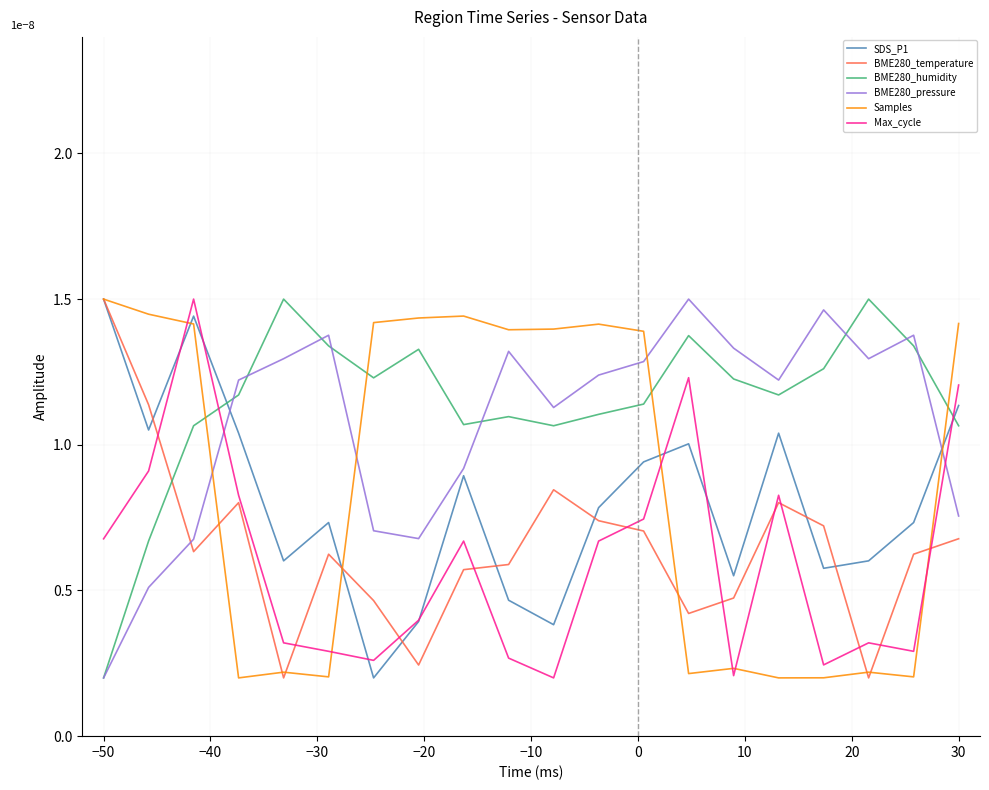

What are all the series names shown in the legend?

SDS_P1, BME280_temperature, BME280_humidity, BME280_pressure, Samples, Max_cycle